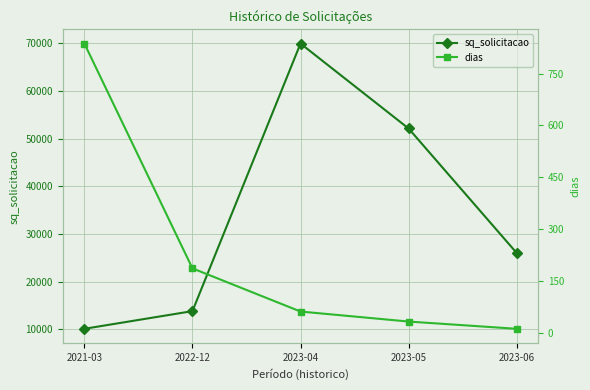

At how many categories does at least one series exceed 30244?

2